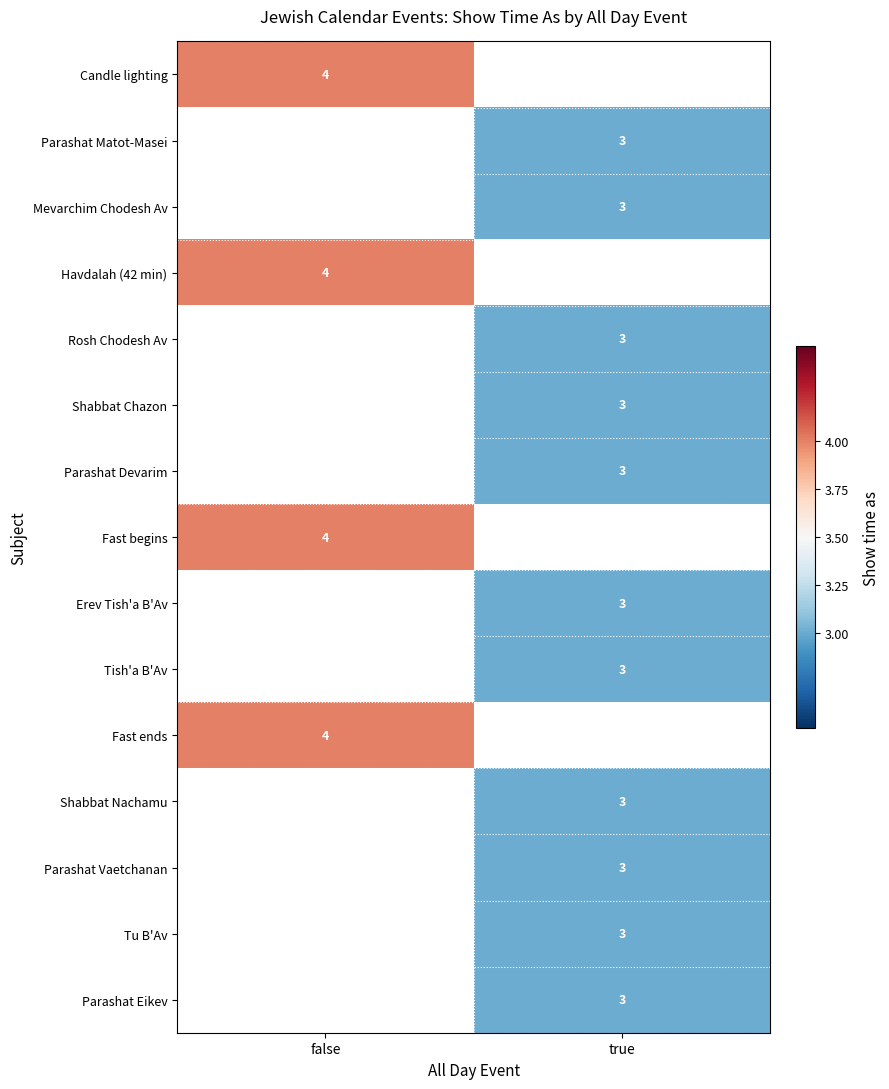

Is it true that Parashat Vaetchanan equals 4 at true?

False